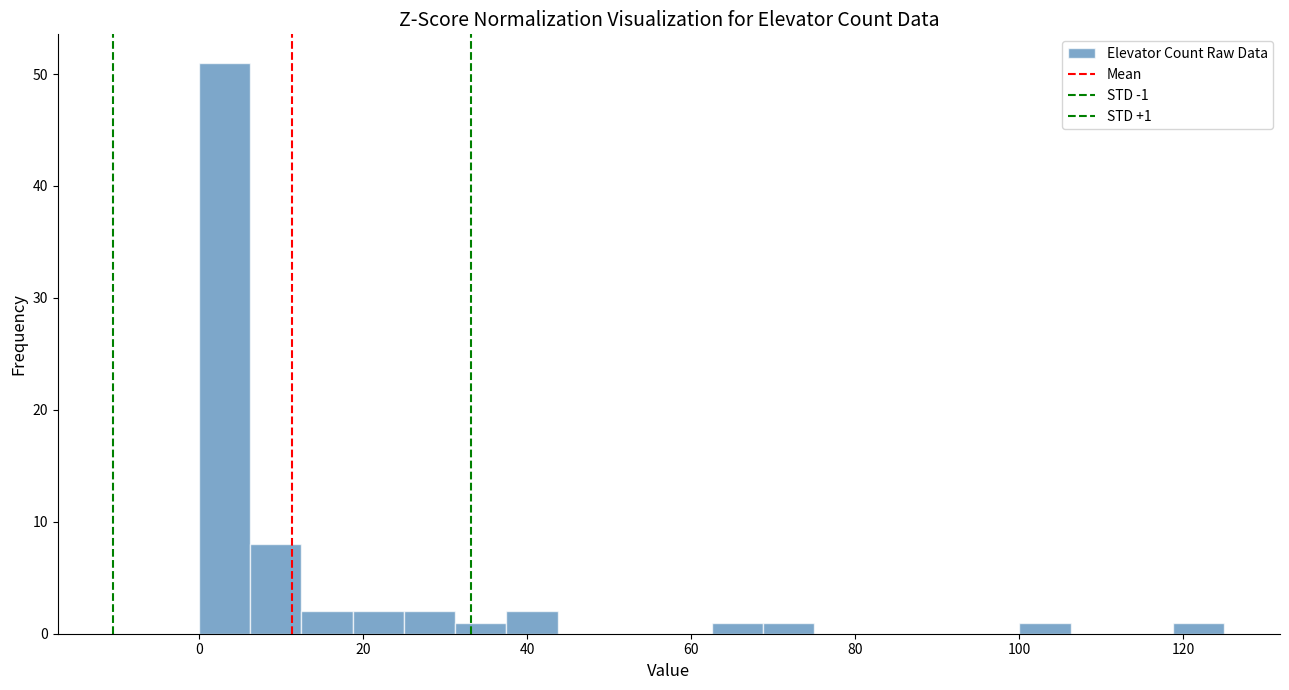

Read against the x-axis, roughly where is the centre of the tallest bar?

4